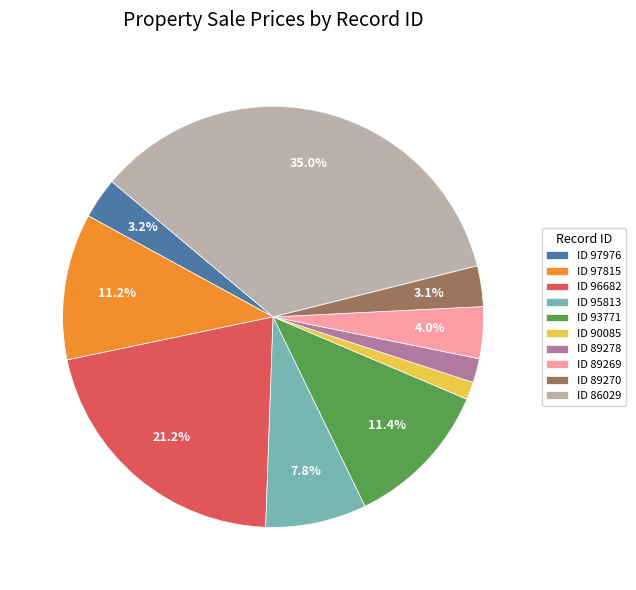

What is the largest slice in the pie chart?

ID 86029